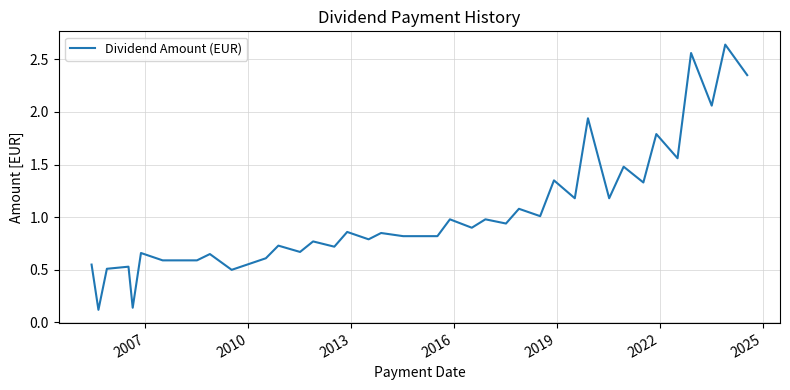

What is the difference between the maximum and minimum values?

2.5